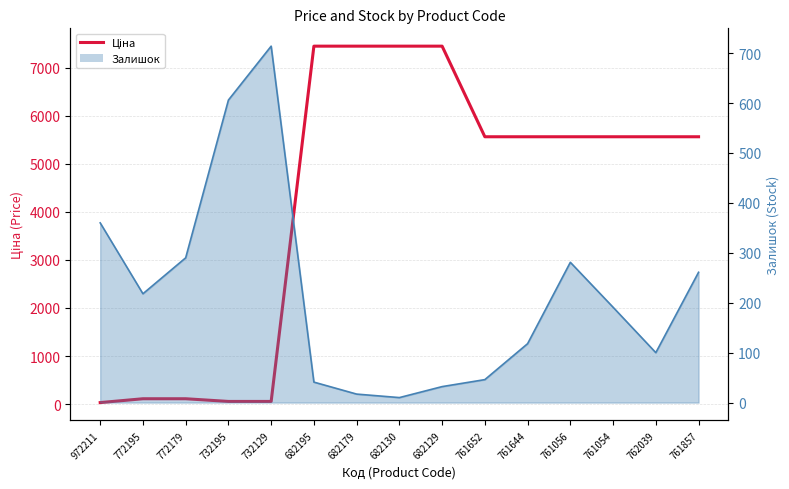

At which category does the chart reach its minimum across all series?

972211